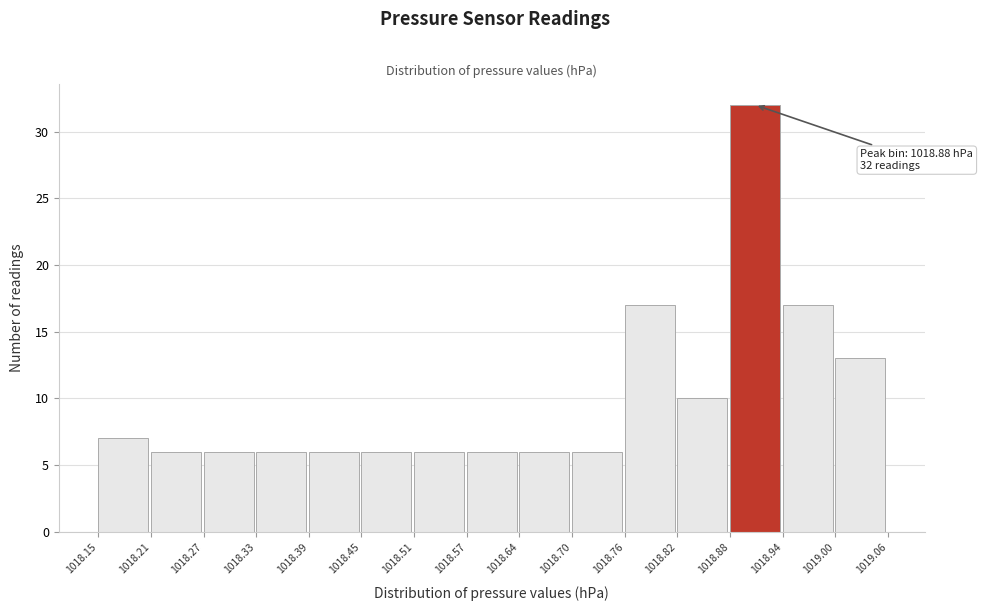

Over which range of the x-axis is the bar tallest?

1018.88 to 1018.94